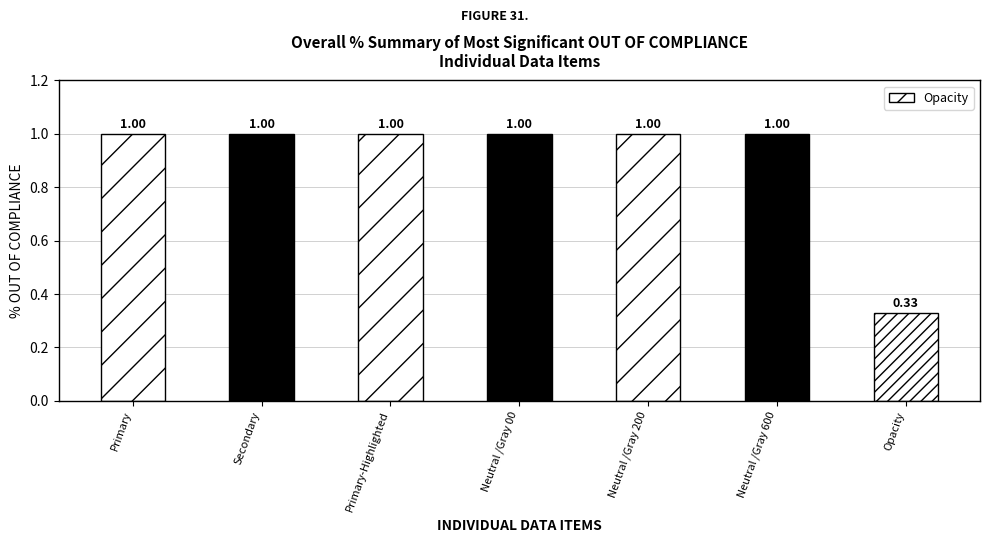

Approximately how many times larger is the value at Secondary compared to Neutral /Gray 00?

1.0